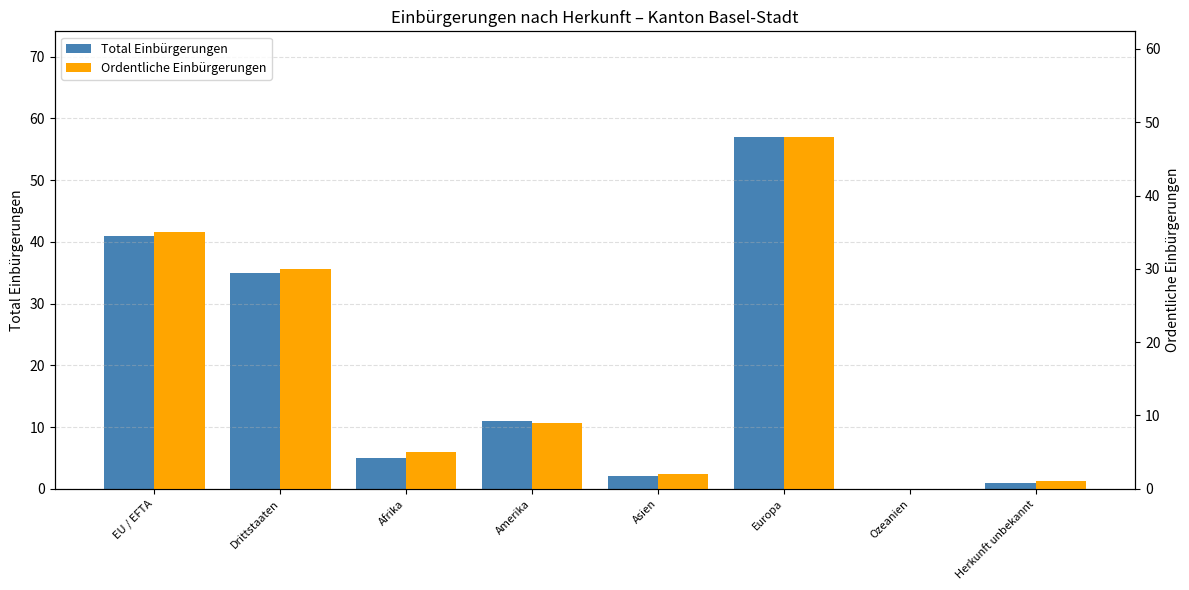

How many values in the Total Einbürgerungen series exceed 11?

3